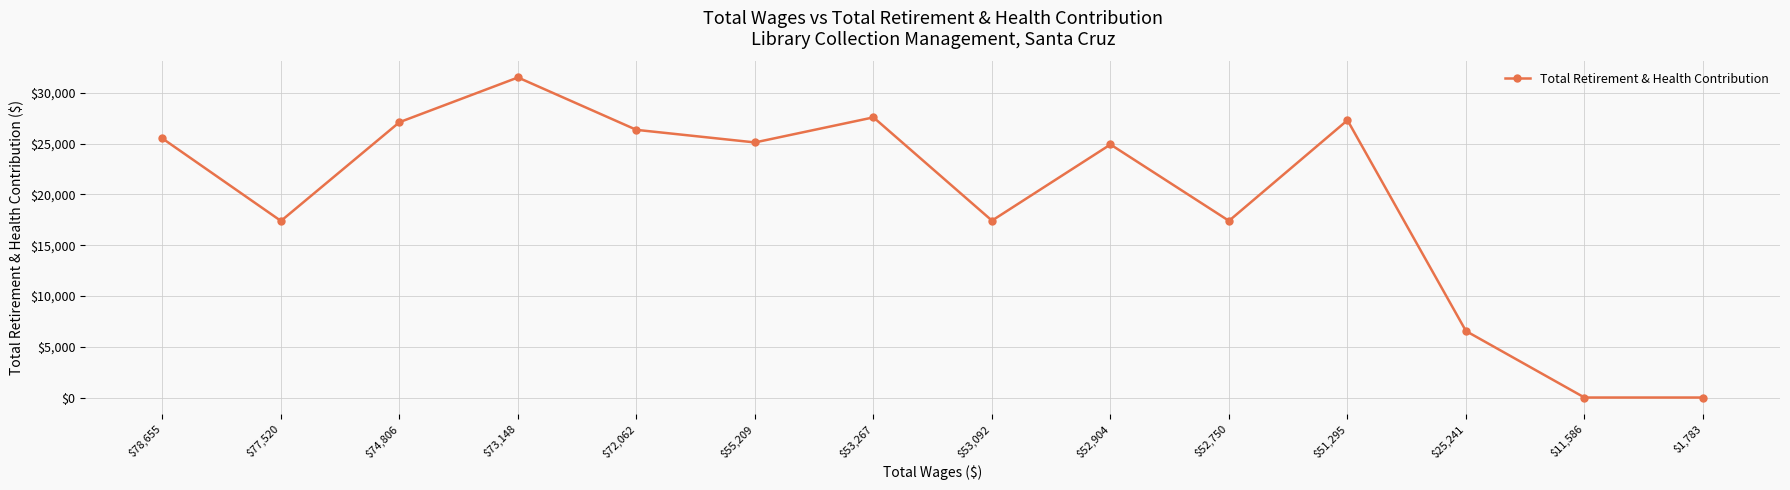

At which category does the data reach its first local peak?

$73,148